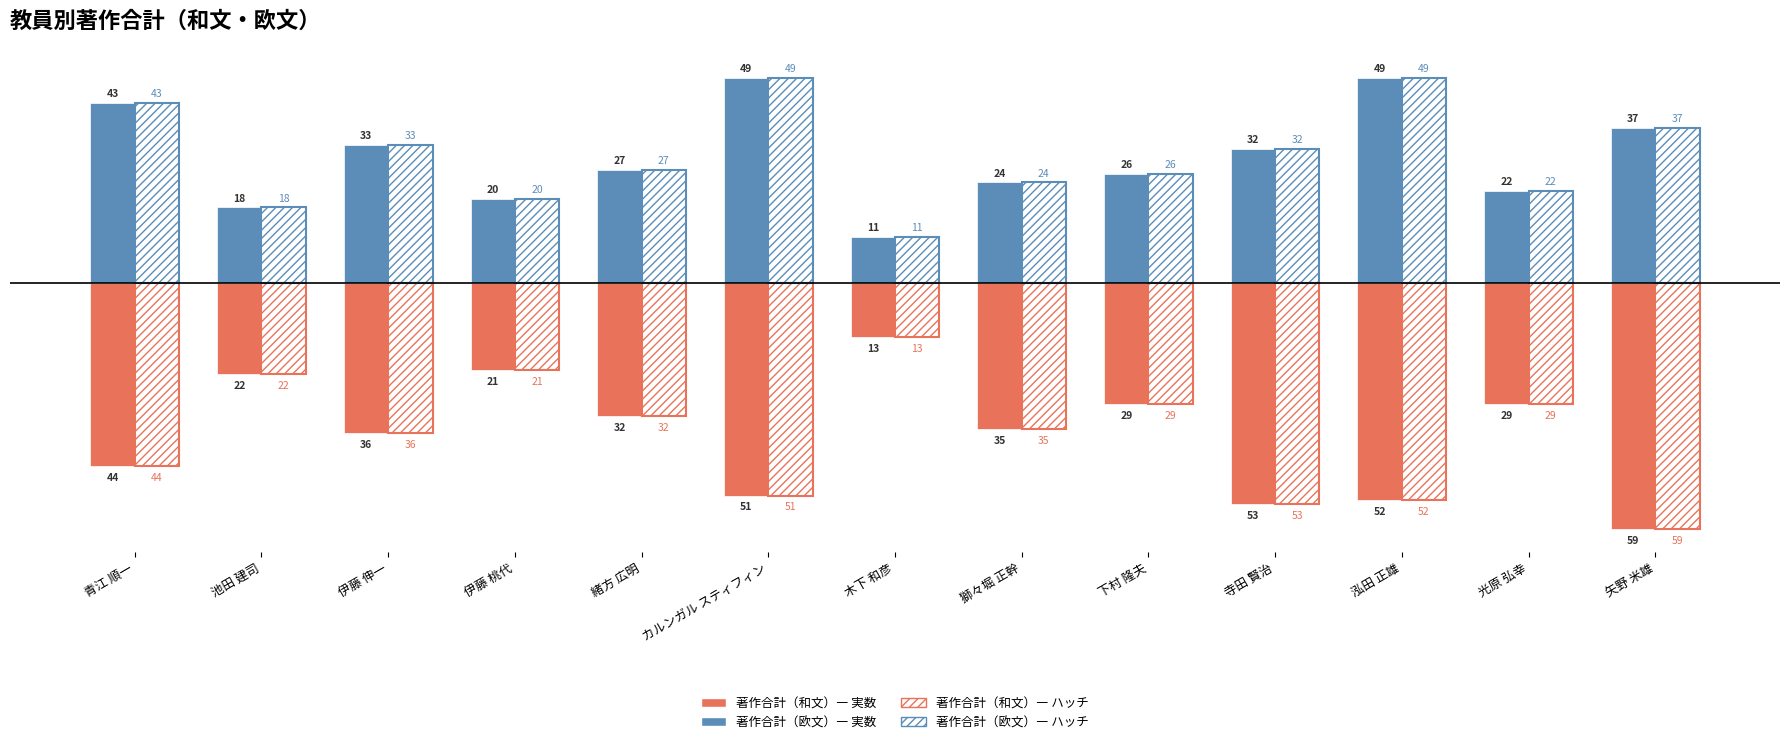

Count the number of data series in this chart.

4